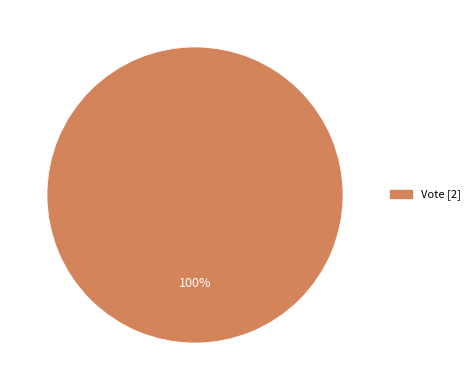

Is there a majority slice in this chart?

Yes